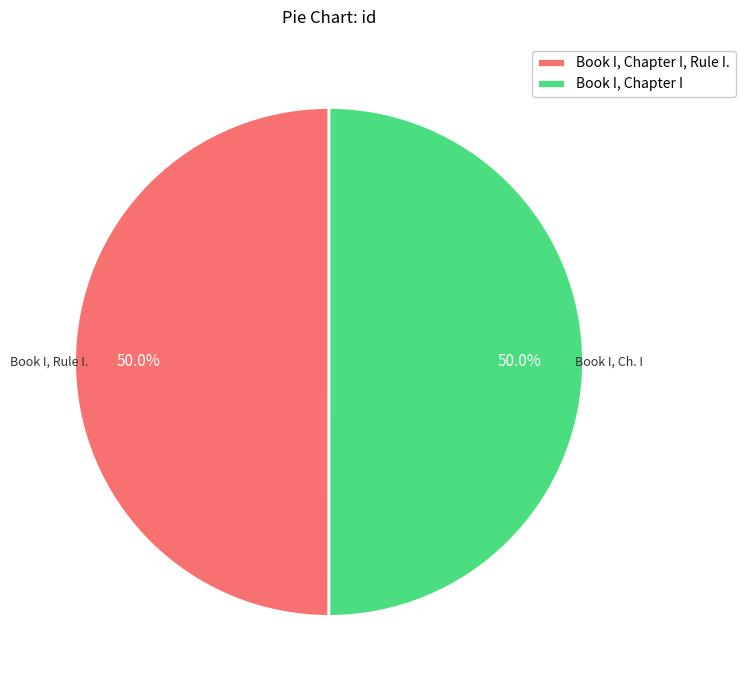

What percentage is NOT represented by Book I, Chapter I?

50.0%